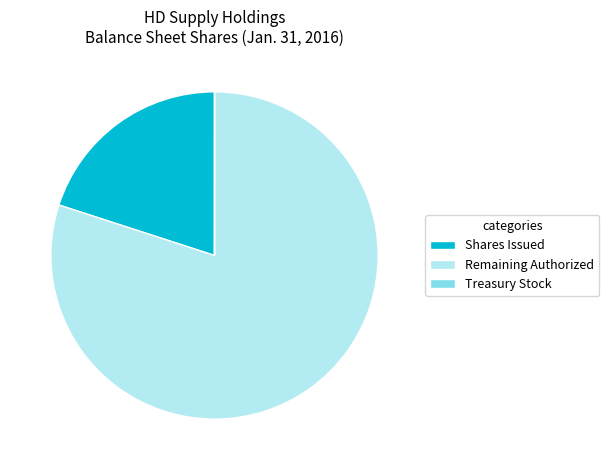

Which has a higher value, Shares Issued or Remaining Authorized?

Remaining Authorized